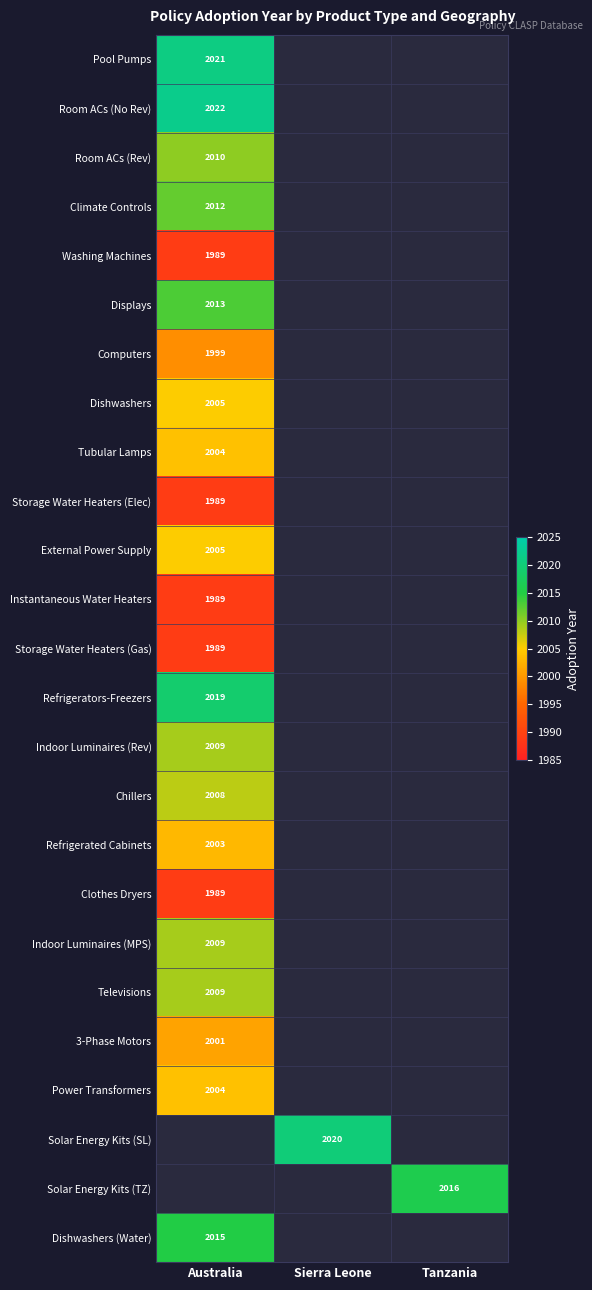

True or false: Instantaneous Water Heaters has a value of 1989 at Australia.

True